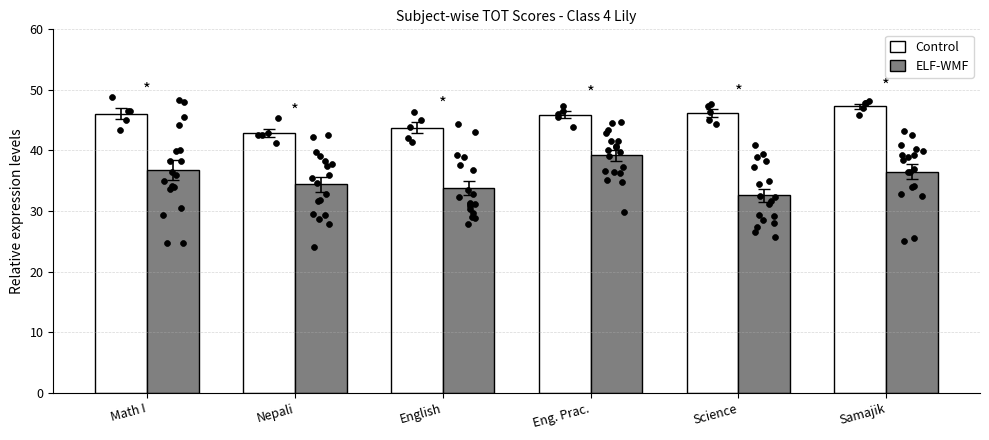

At how many categories does at least one series exceed 39?

6